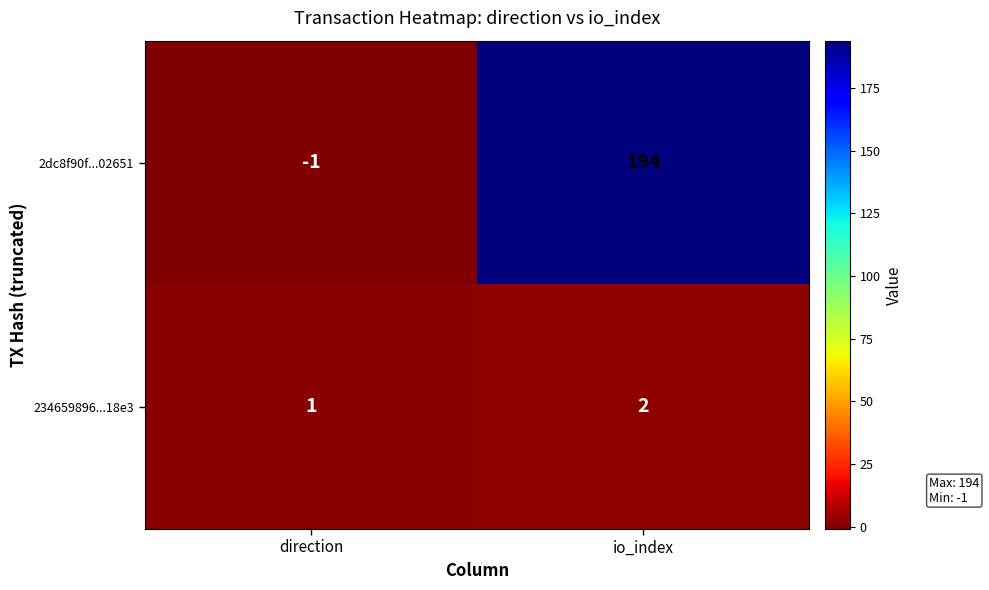

What is the sum of all 234659896...18e3 values?

3